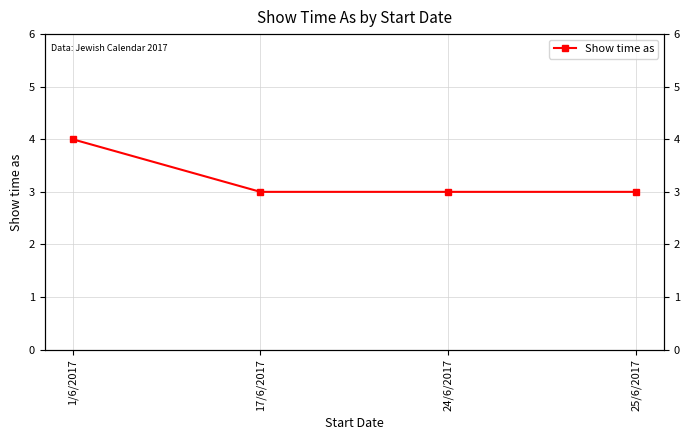

Reading left to right, transcribe all the data shown in this chart.

1/6/2017=4	17/6/2017=3	24/6/2017=3	25/6/2017=3